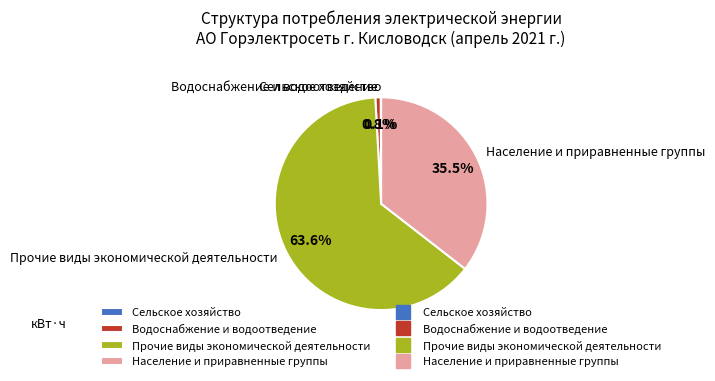

Is the sum of Прочие виды экономической деятельности and Водоснабжение и водоотведение greater than half?

Yes